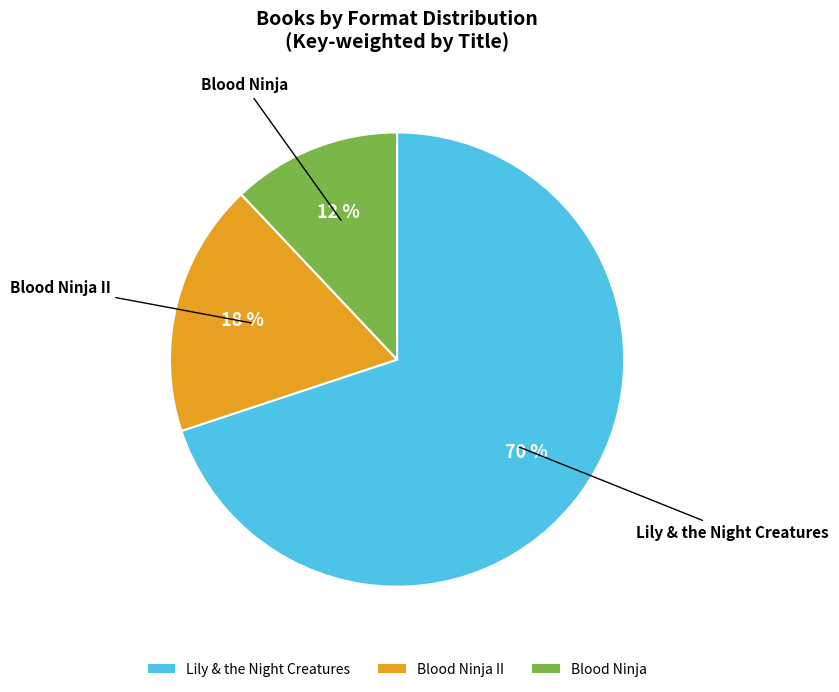

Does any single category account for the majority?

Yes